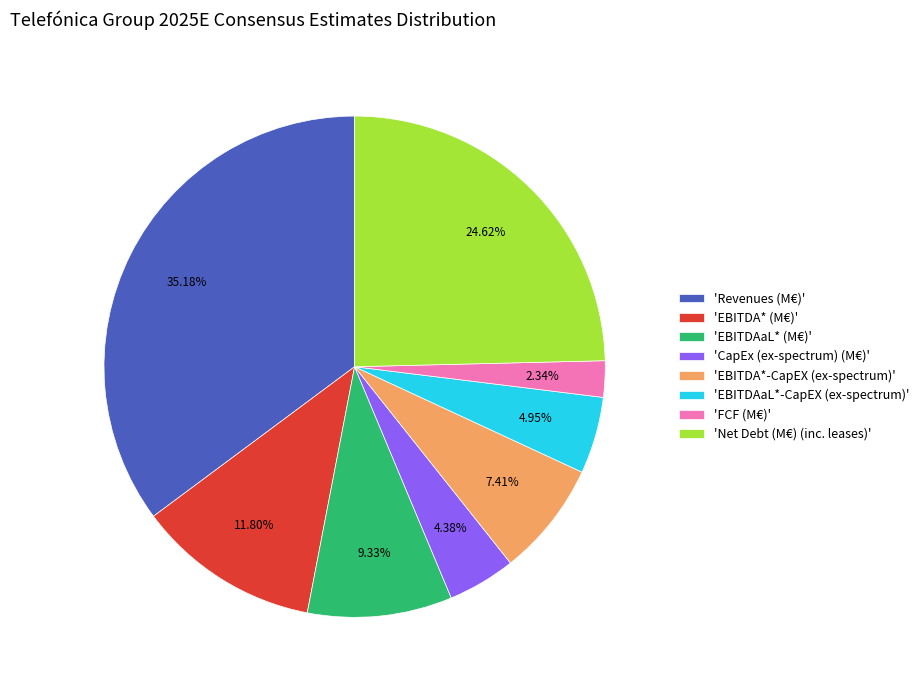

Count the number of slices in the pie.

8